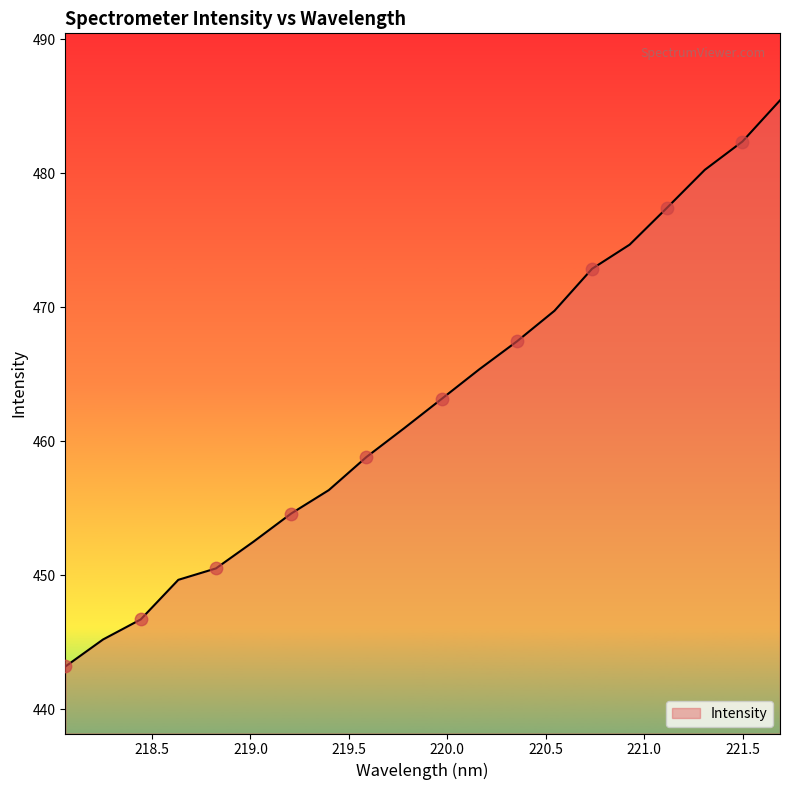

What is the maximum value shown in the chart?

485.4